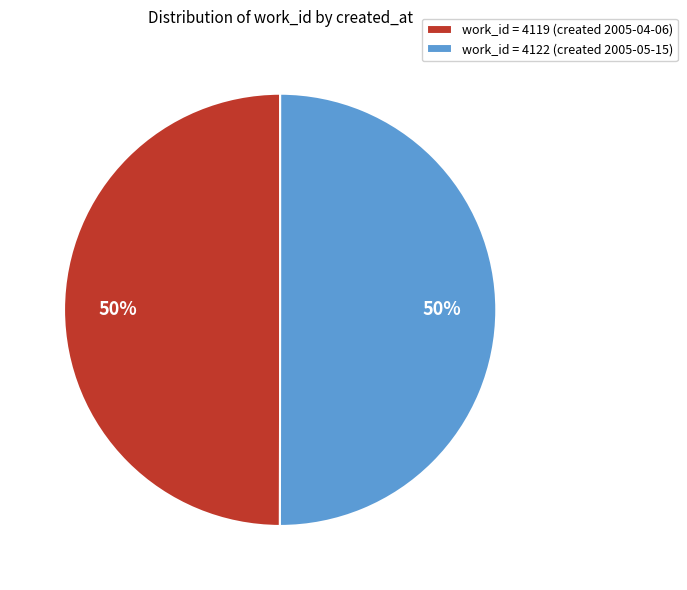

Count the number of slices in the pie.

2